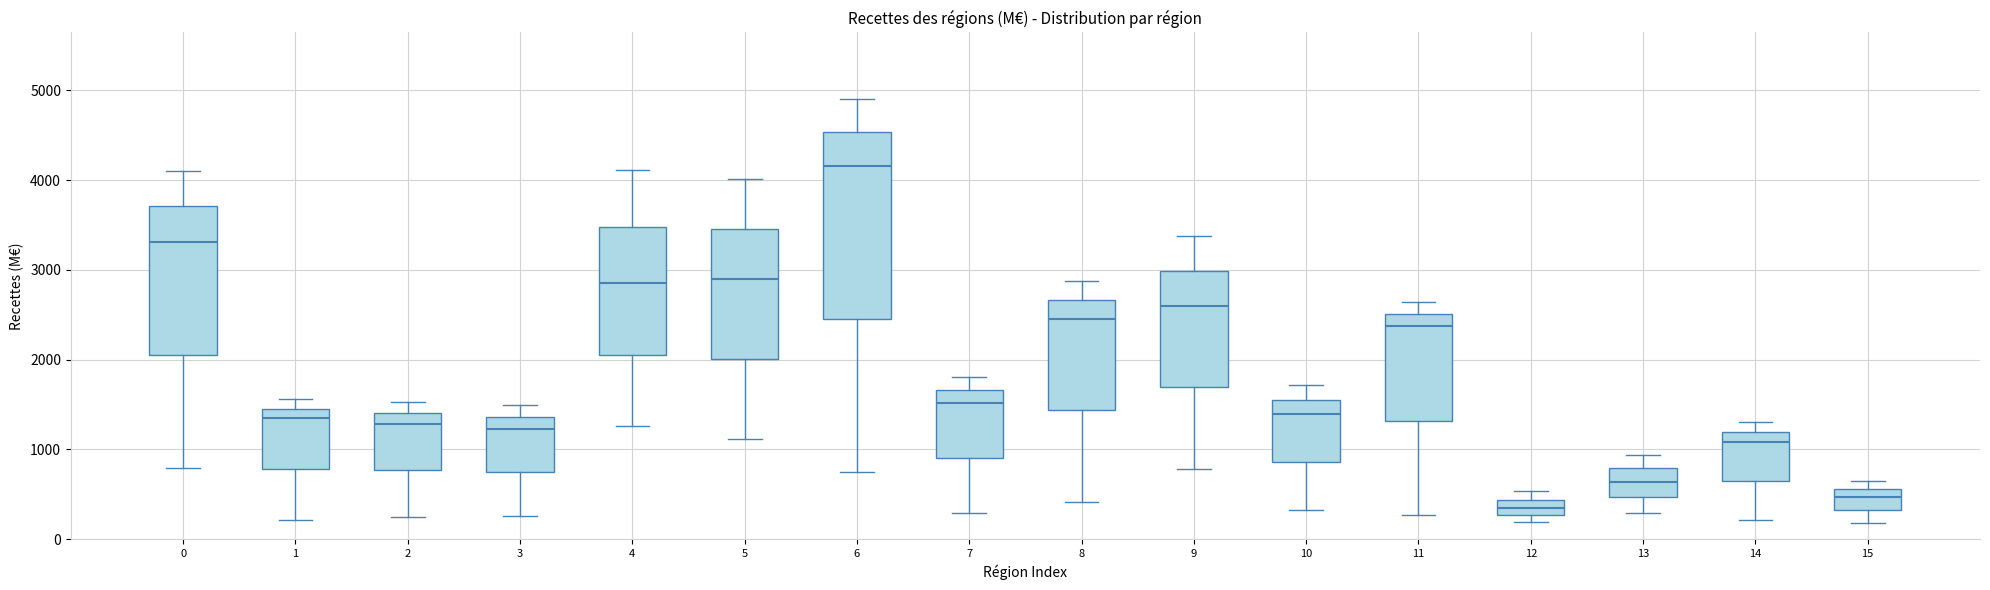

Which box has the lowest median line?

12